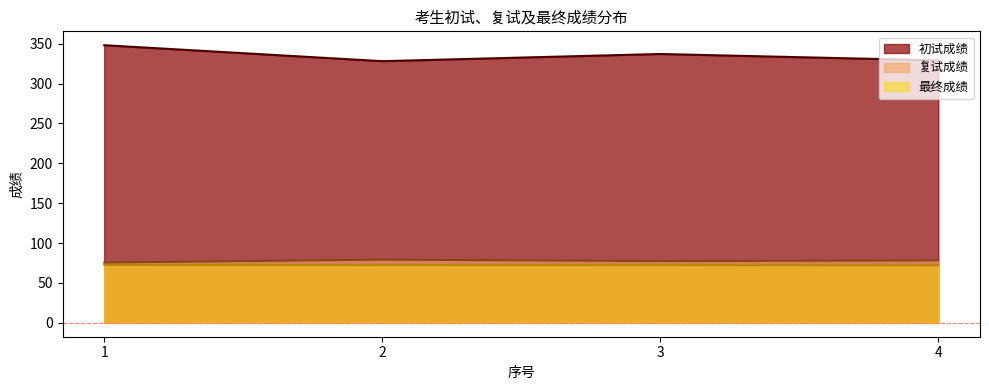

Which series changed the most between 1 and 4?

初试成绩